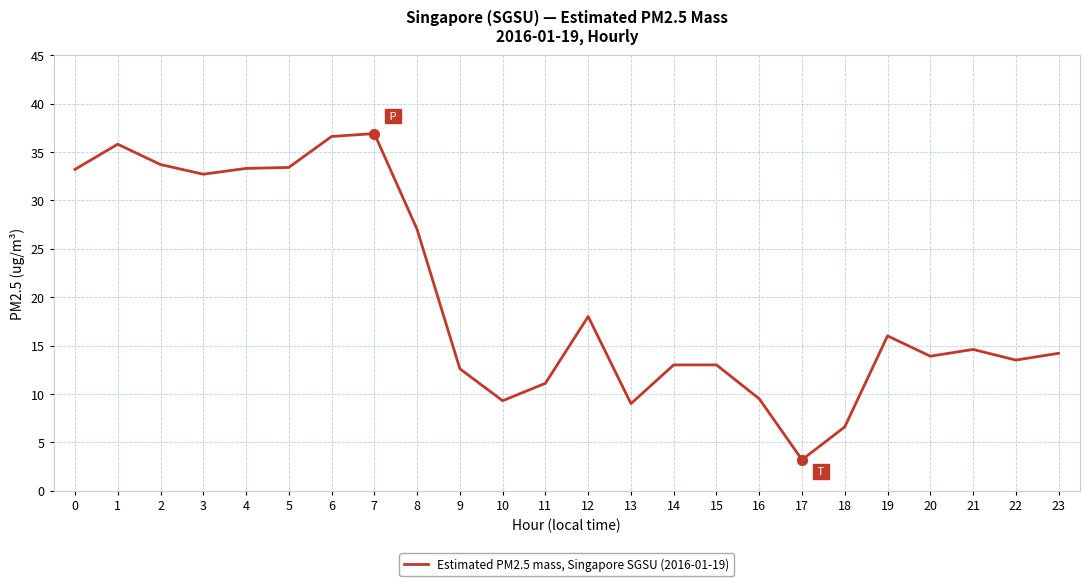

What is the change in value from 13 to 16?

+0.5